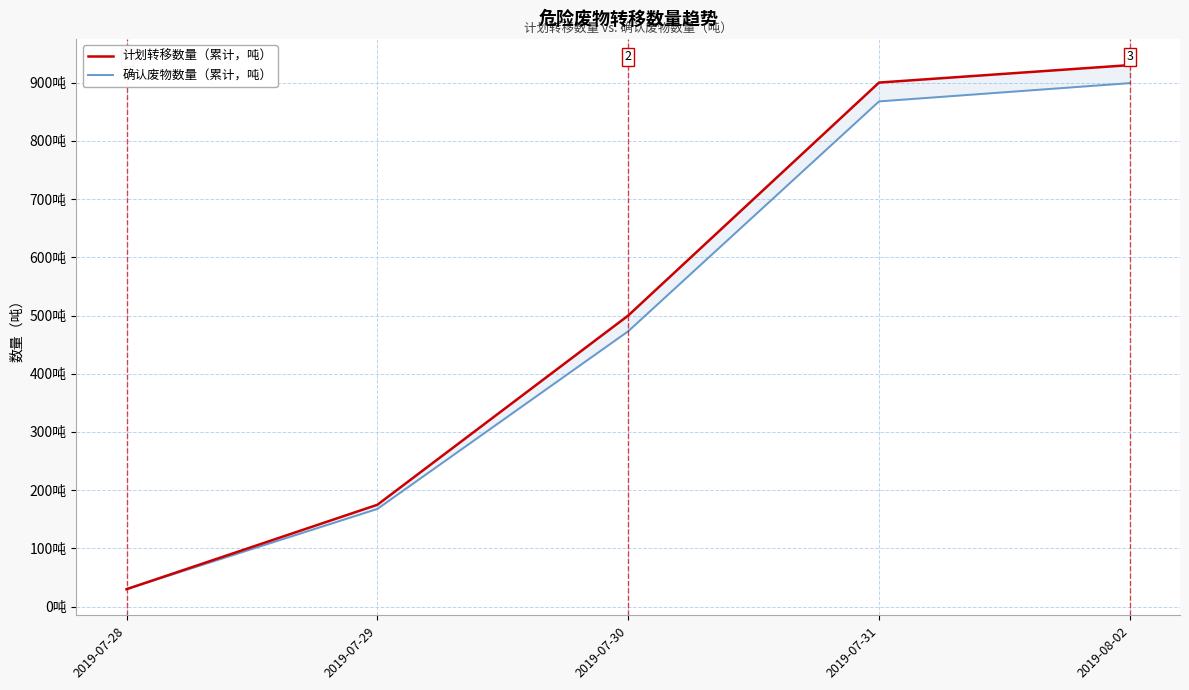

Rank the series by their average value, from highest to lowest.

计划转移数量（累计，吨）, 确认废物数量（累计，吨）